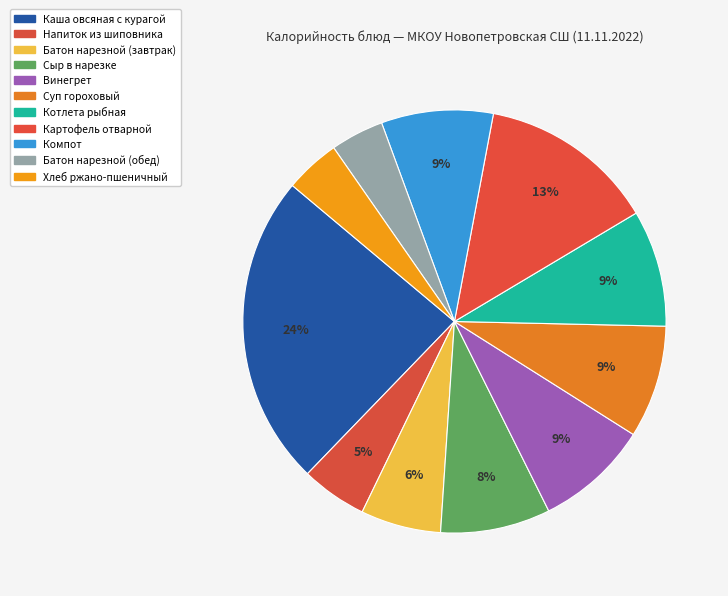

What percentage is NOT represented by Каша овсяная с курагой?

76.1%